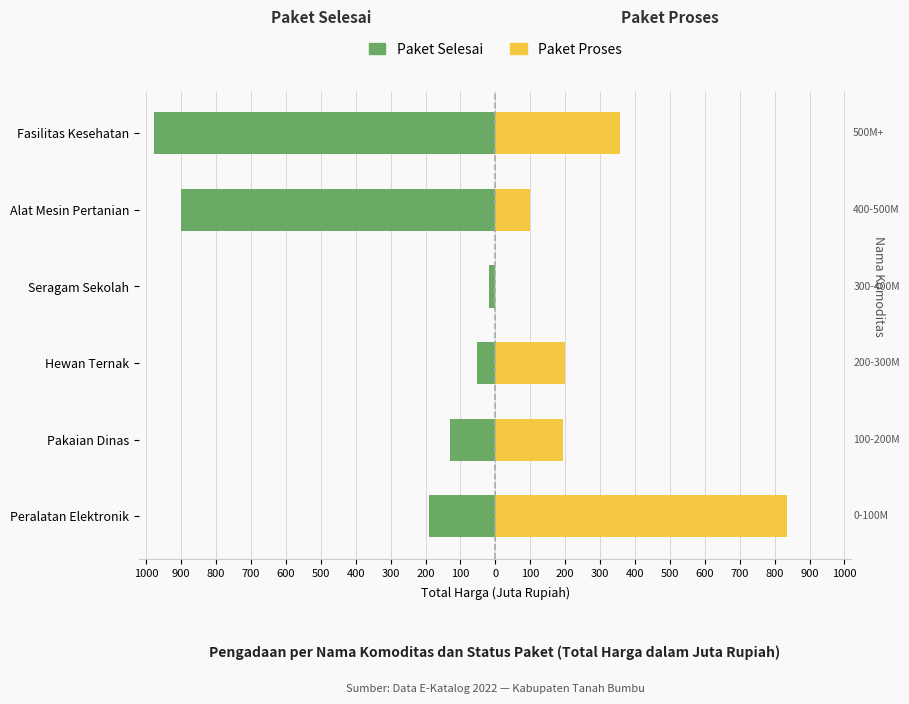

Reading right to left, list all the values displayed in this chart.

Paket Selesai: -977.1	-900.0	-19.0	-51.1	-130.8	-189.9
Paket Proses: 357.9	100.0	0.0	200.0	193.9	835.5